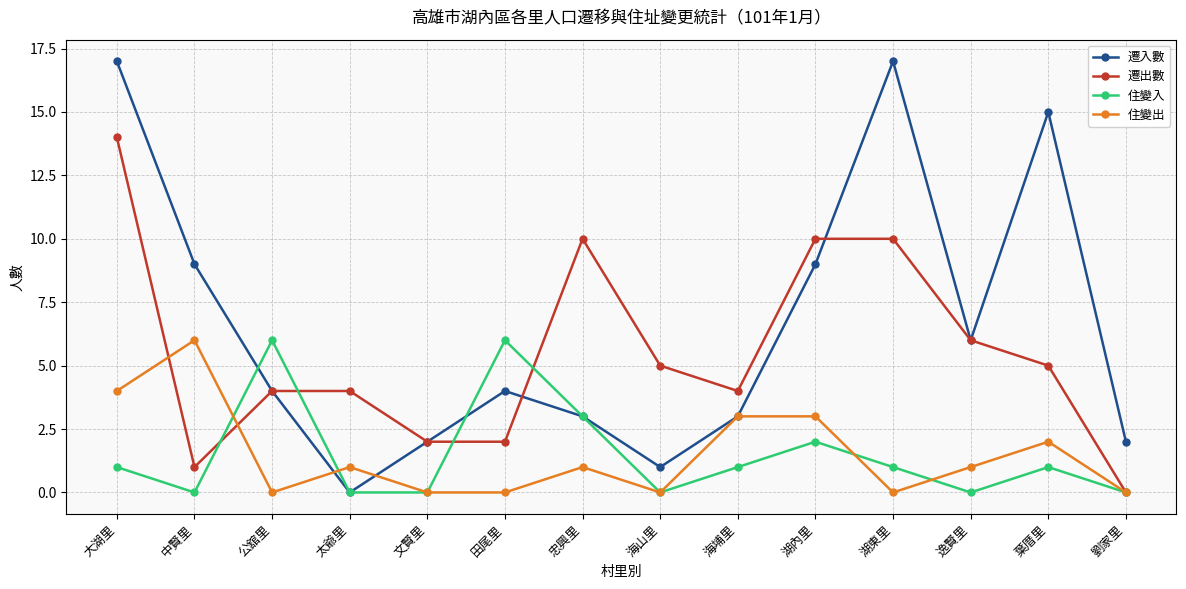

Which category has the highest value in the 遷出數 series?

大湖里